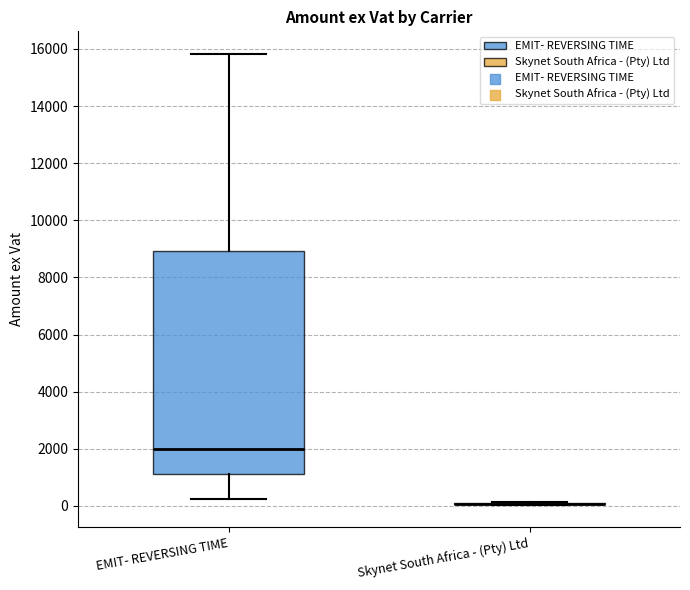

Comparing the boxes themselves (not the whiskers), which one is the tallest?

EMIT- REVERSING TIME